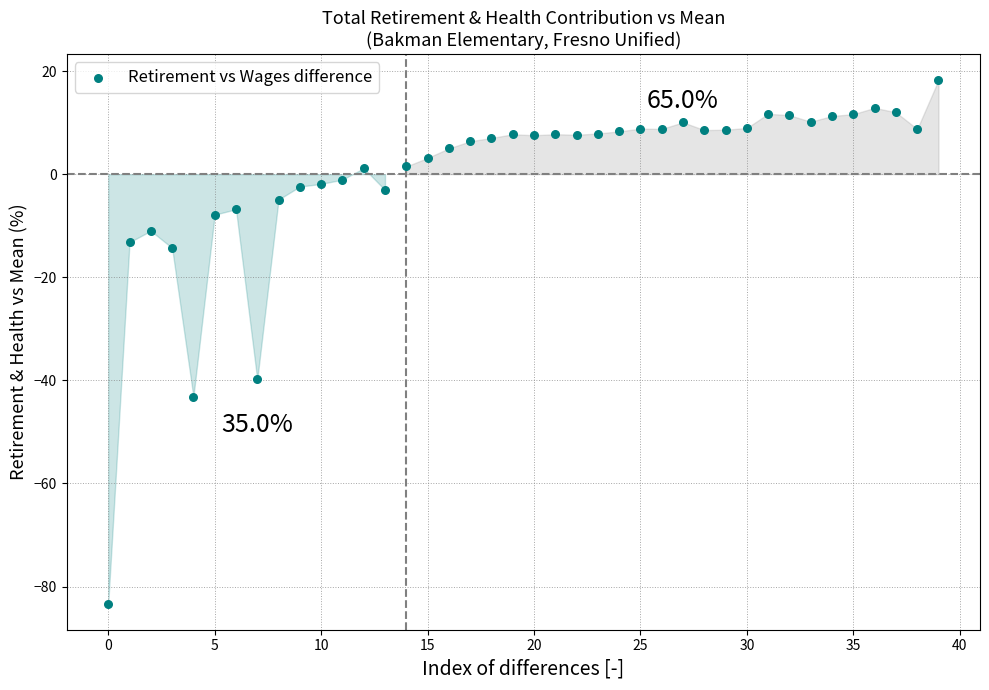

What Y value in the scatter plot is closest to -32?

-39.8